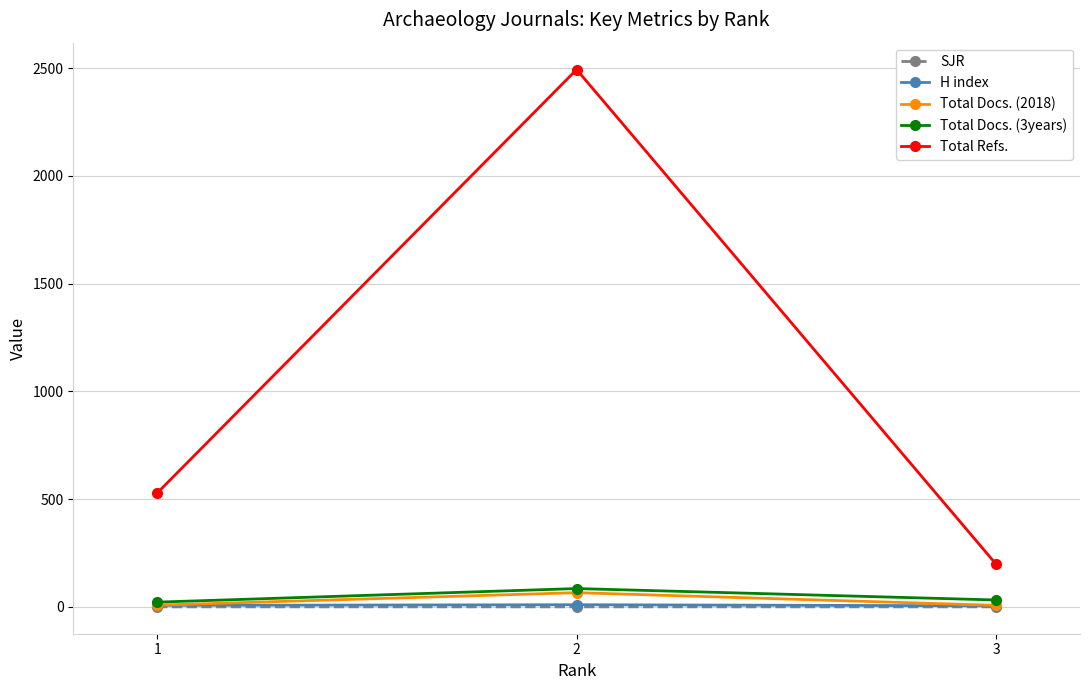

Which series has the widest spread of values?

Total Refs.